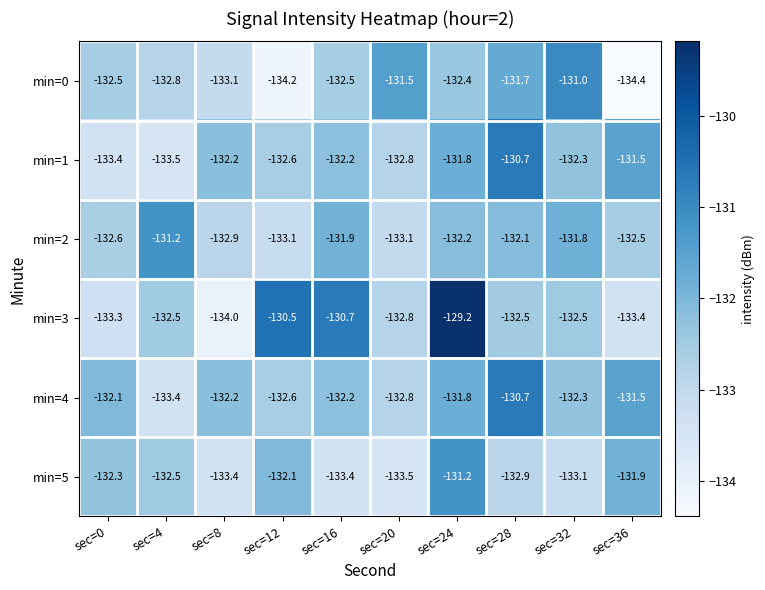

At which category is the sum across all series the highest?

sec=24